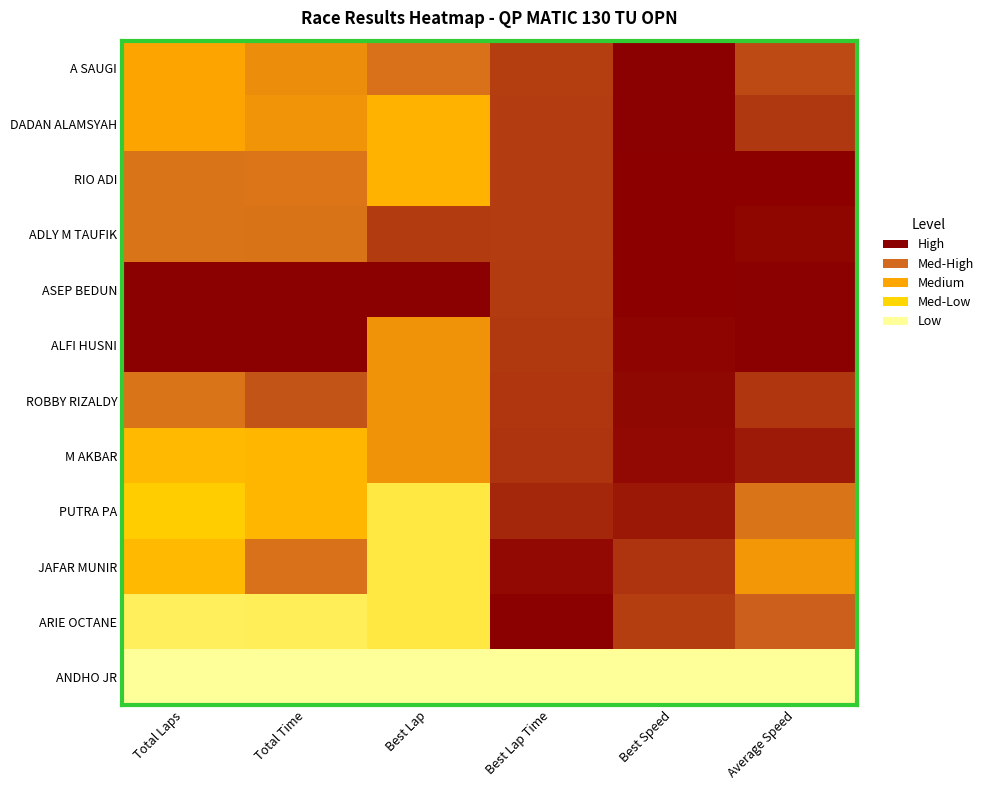

At how many categories does at least one series exceed 0?

6